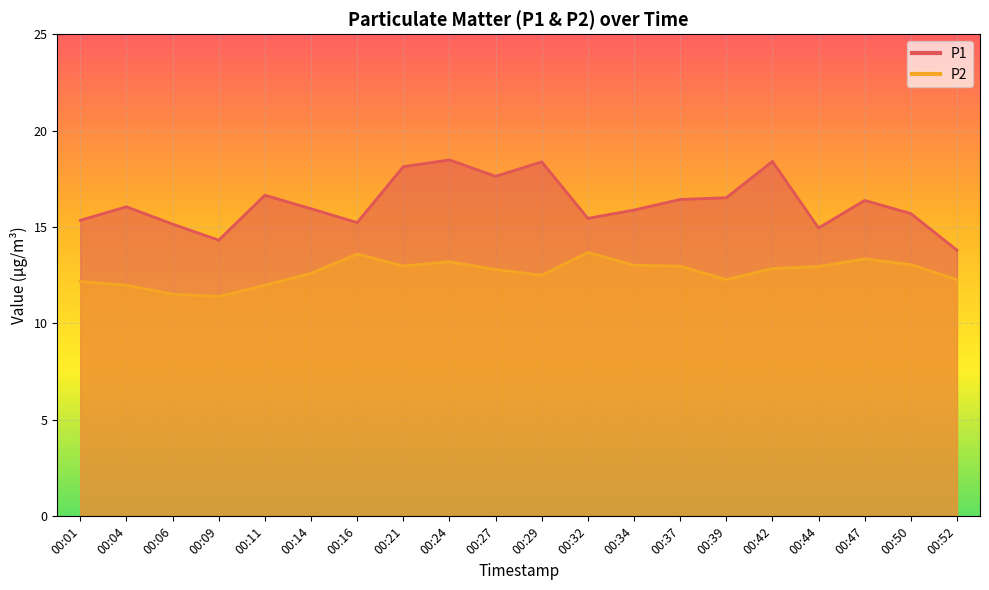

How many lines are shown in the chart?

2